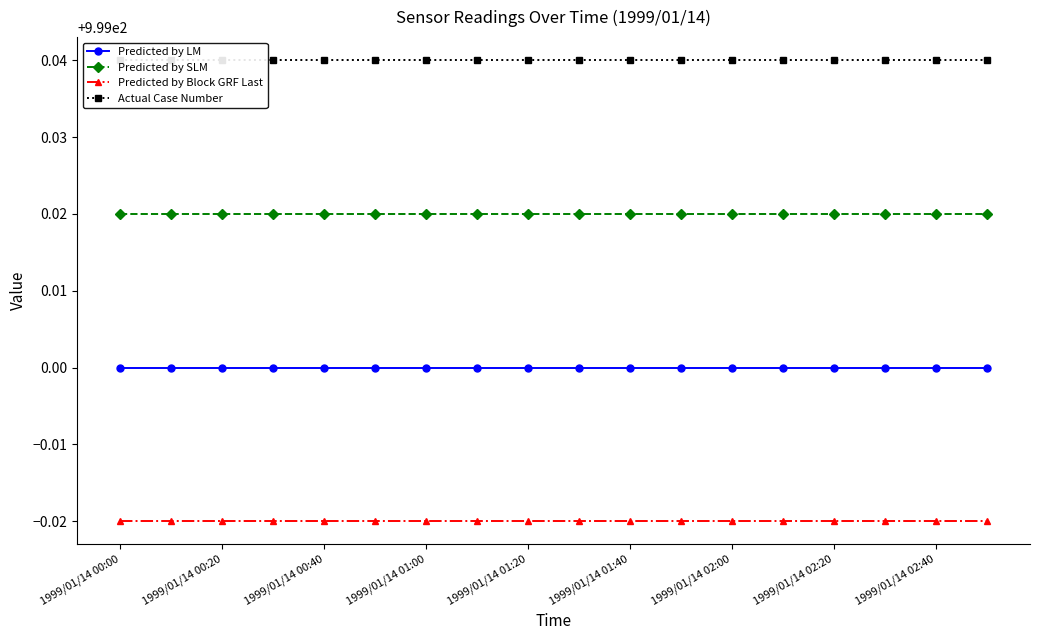

True or false: Predicted by LM and Predicted by SLM cross at least once.

False